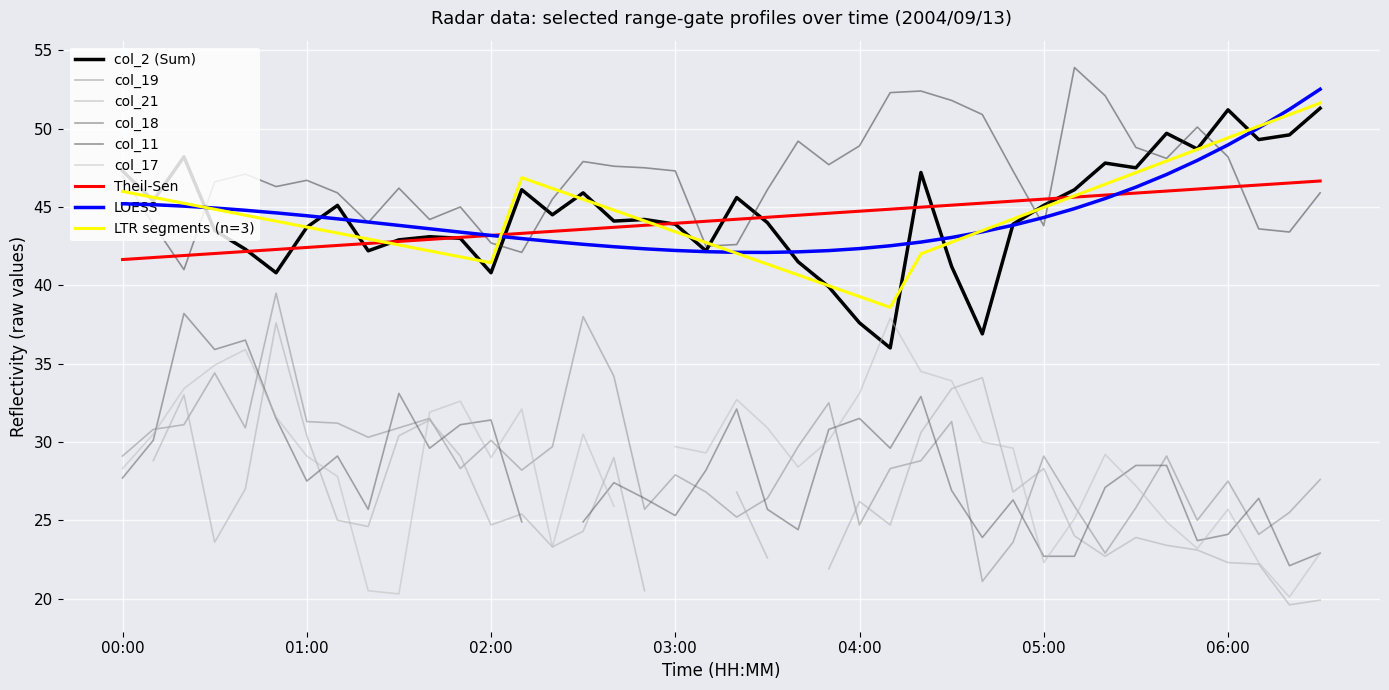

What is the minimum value for LOESS?

42.1